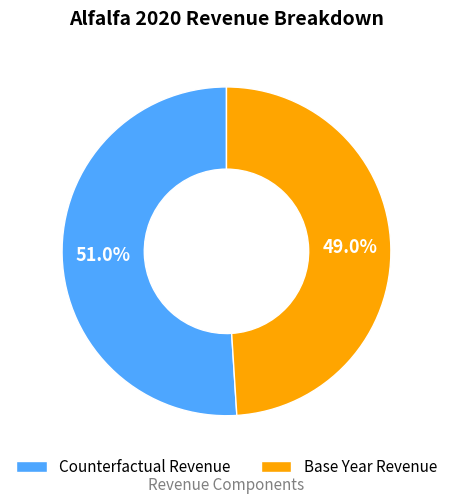

Is it true that Counterfactual Revenue is 57% of the pie?

False